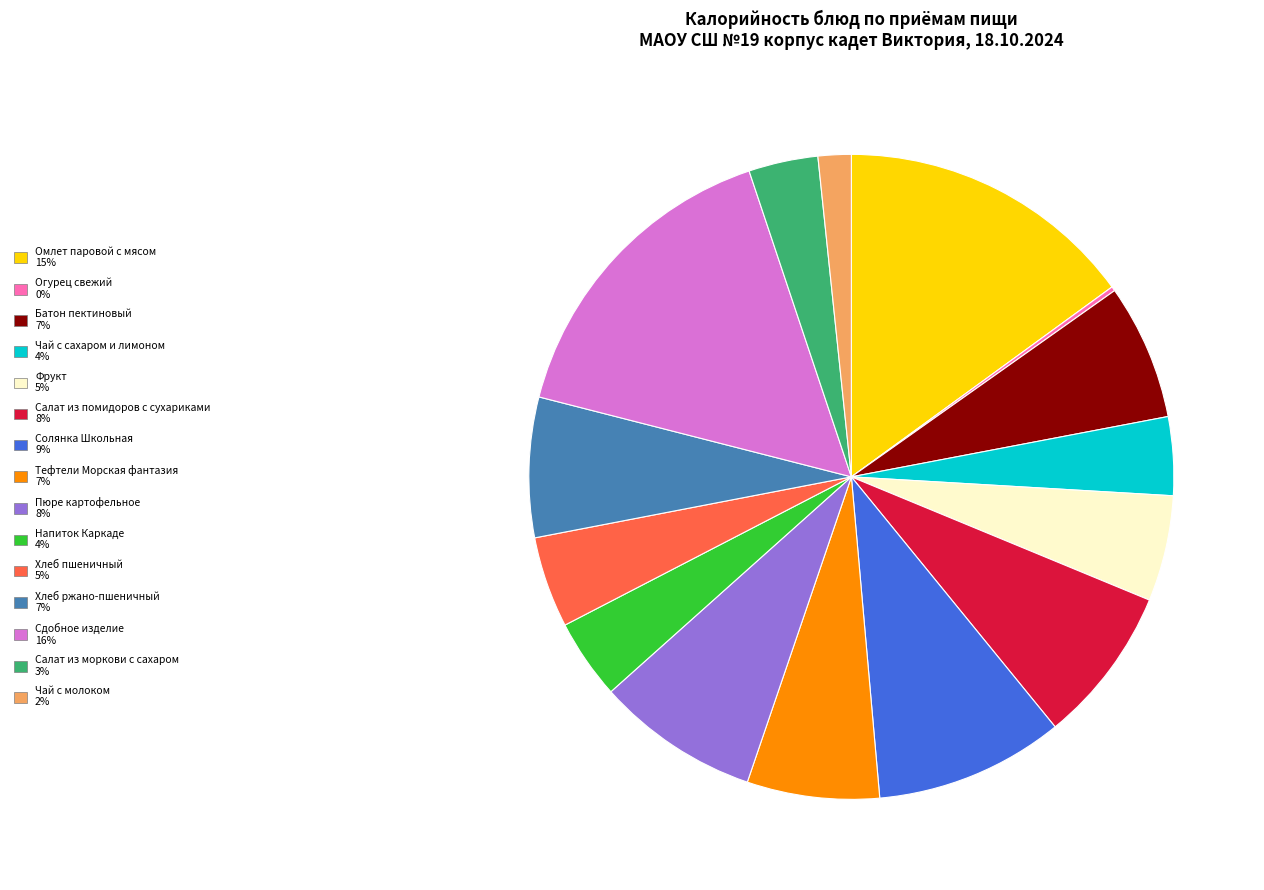

Is the sum of Чай с сахаром и лимоном and Солянка Школьная greater than half?

No